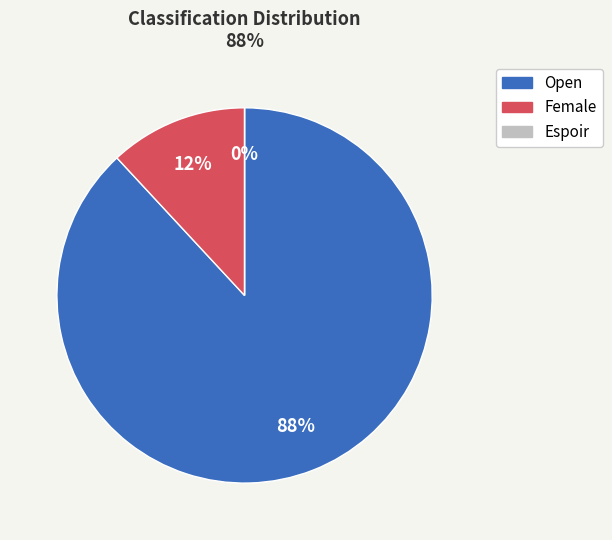

Does Open account for over 50% of the chart?

Yes